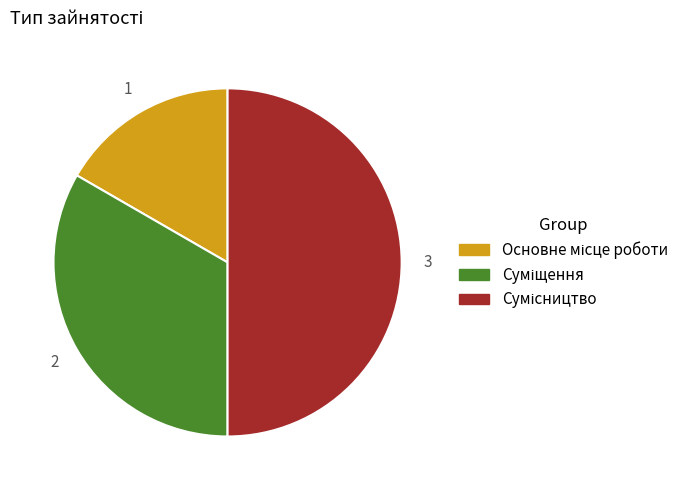

What is the largest slice in the pie chart?

Сумісництво